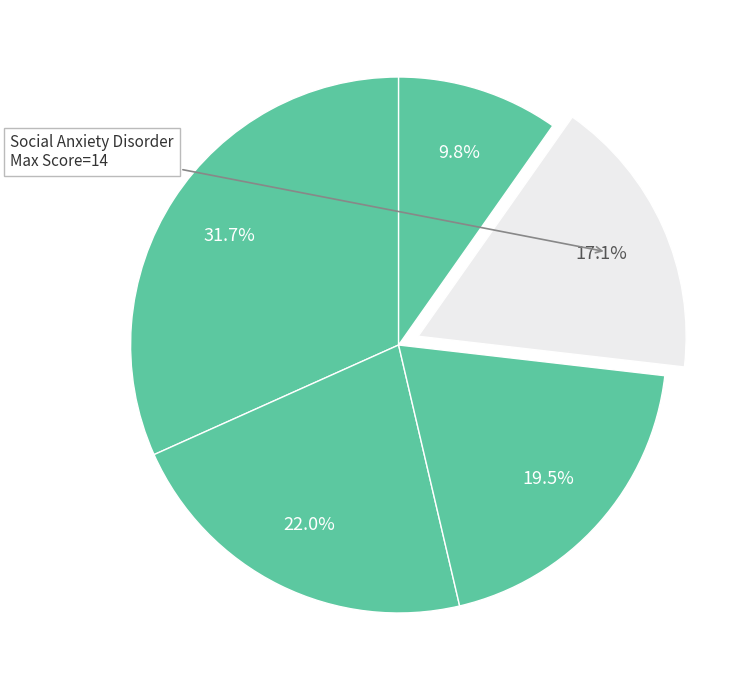

How many segments does this pie chart have?

5